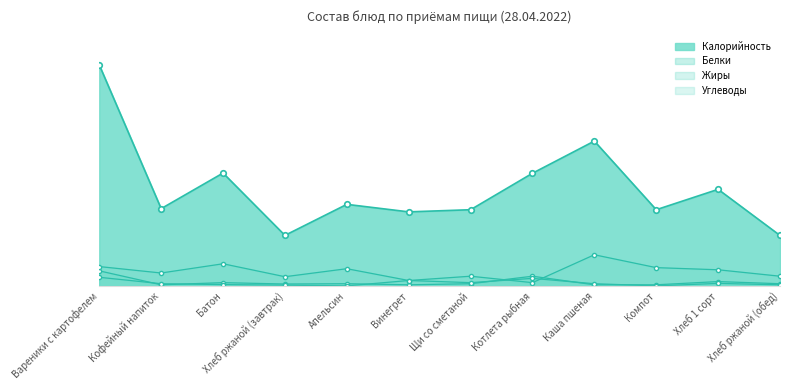

How many values in the Белки series are below 2?

5